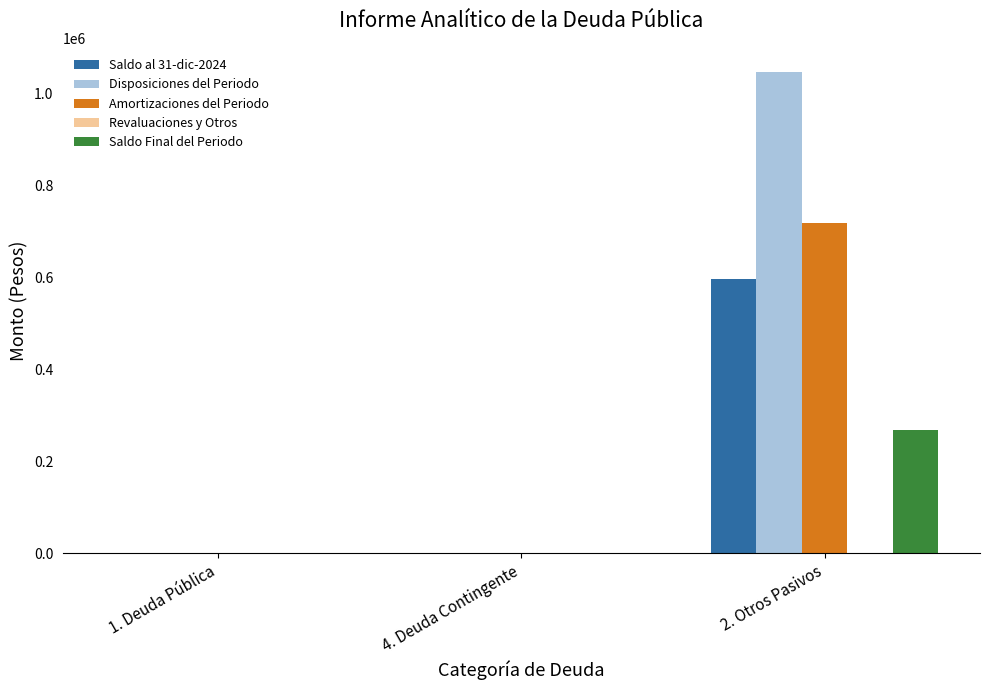

At which category is the sum across all series the highest?

2. Otros Pasivos